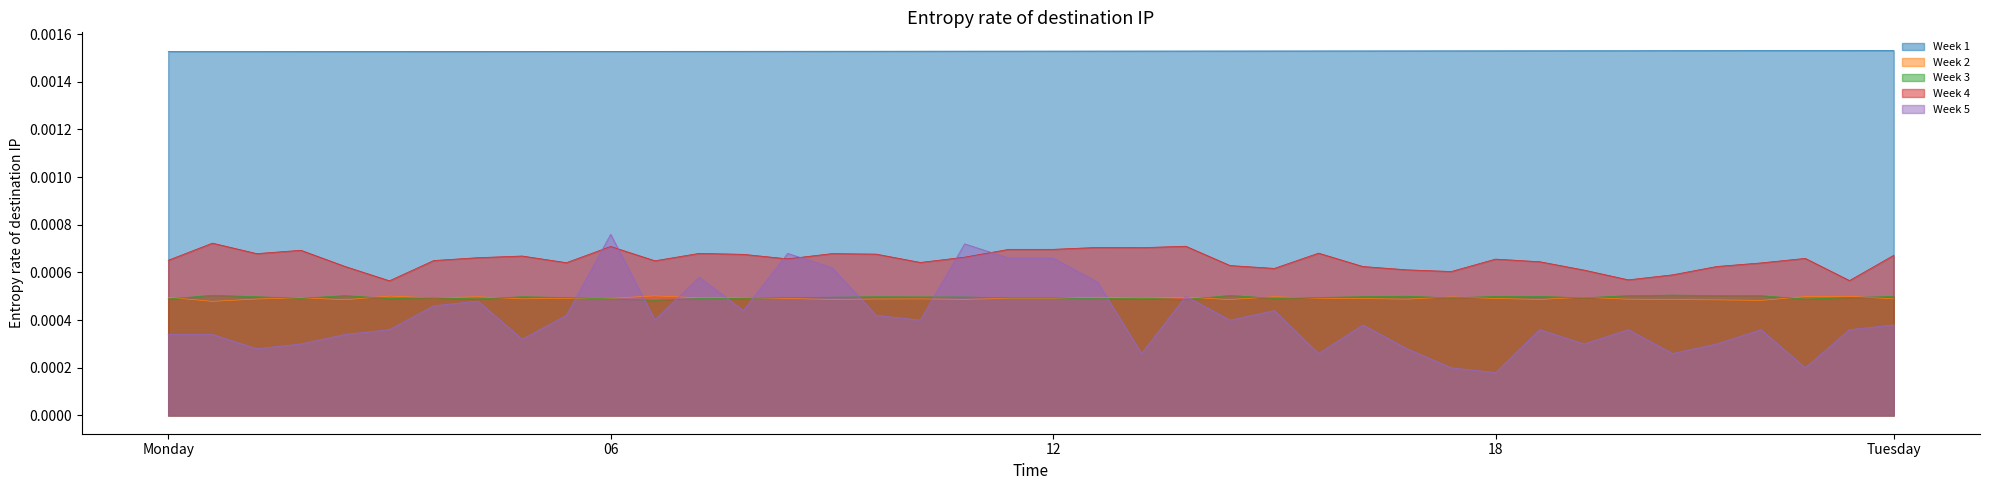

True or false: Week 4 and Week 1 intersect in this chart.

False